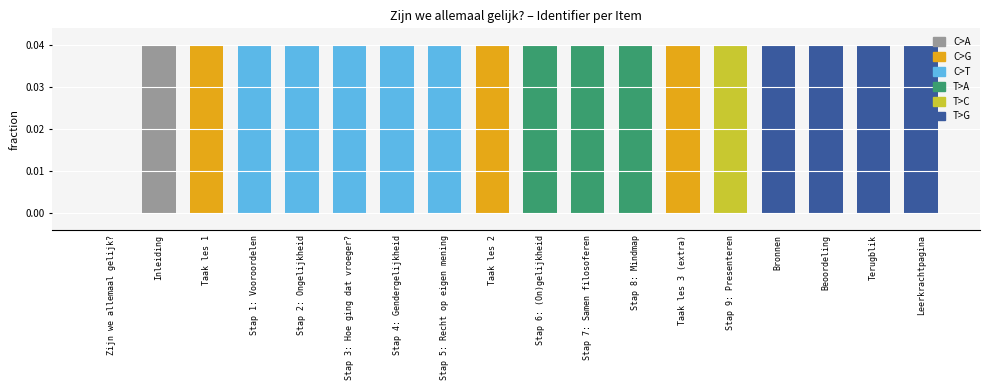

How many values are between 0 and 1?

18